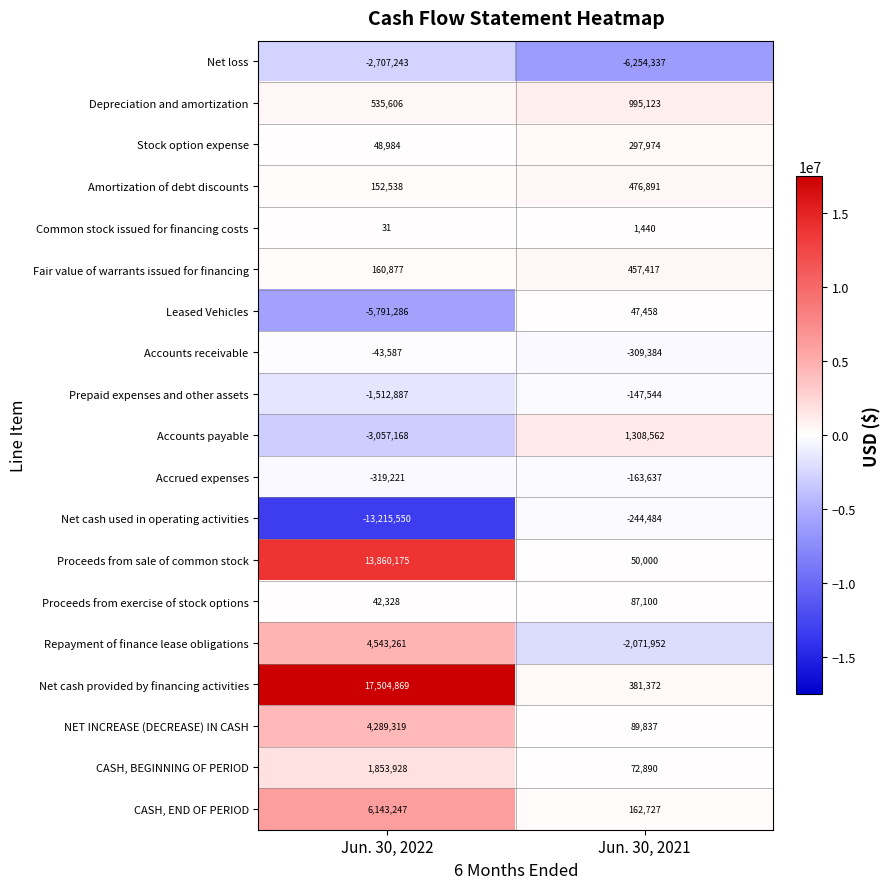

What is the sum of all CASH, END OF PERIOD values?

6305974